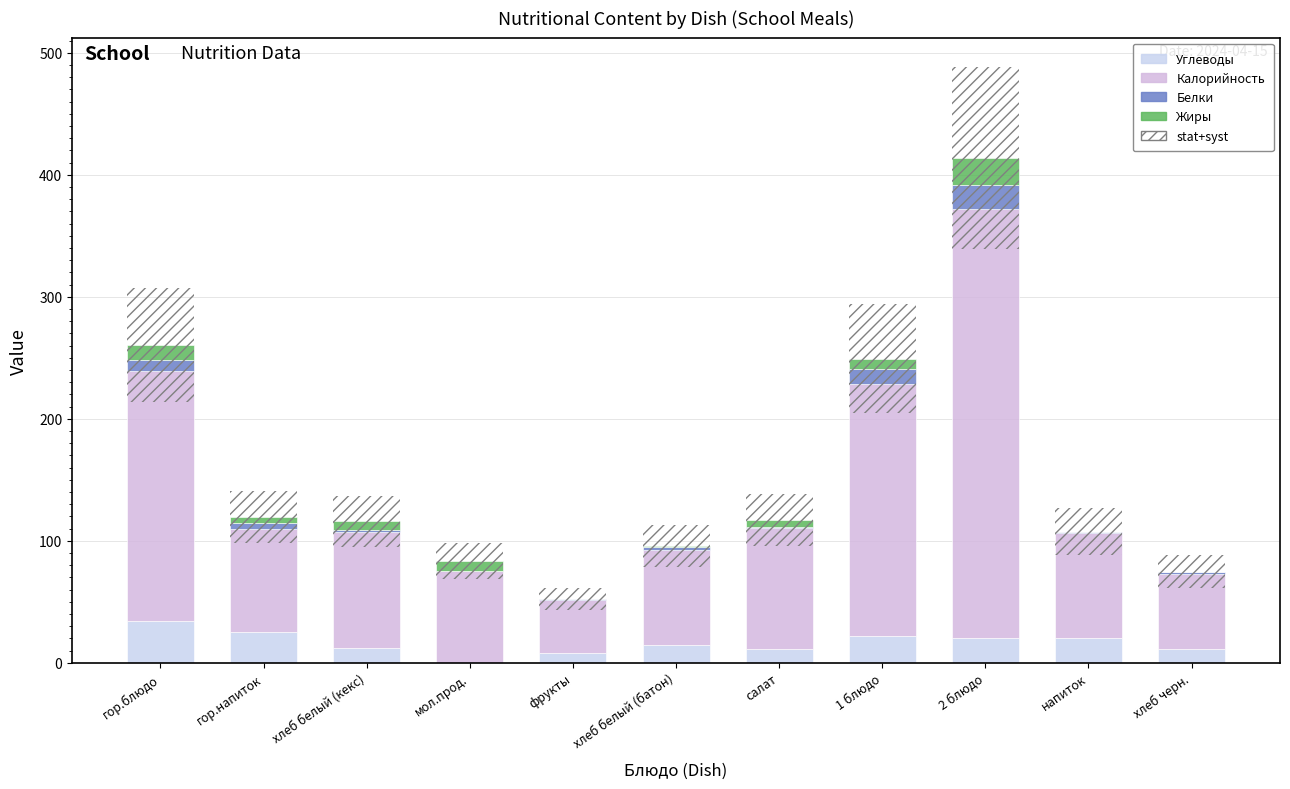

What is the spread (max minus min) of values at напиток?

85.8